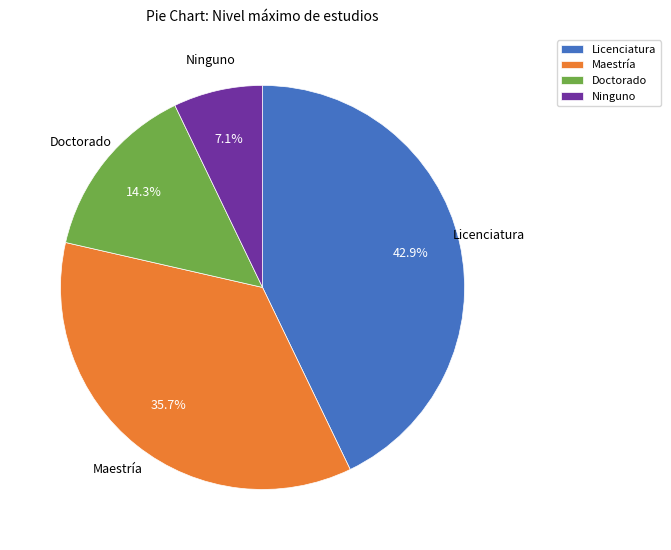

What is the ratio of the value at Licenciatura to the value at Maestría?

1.2